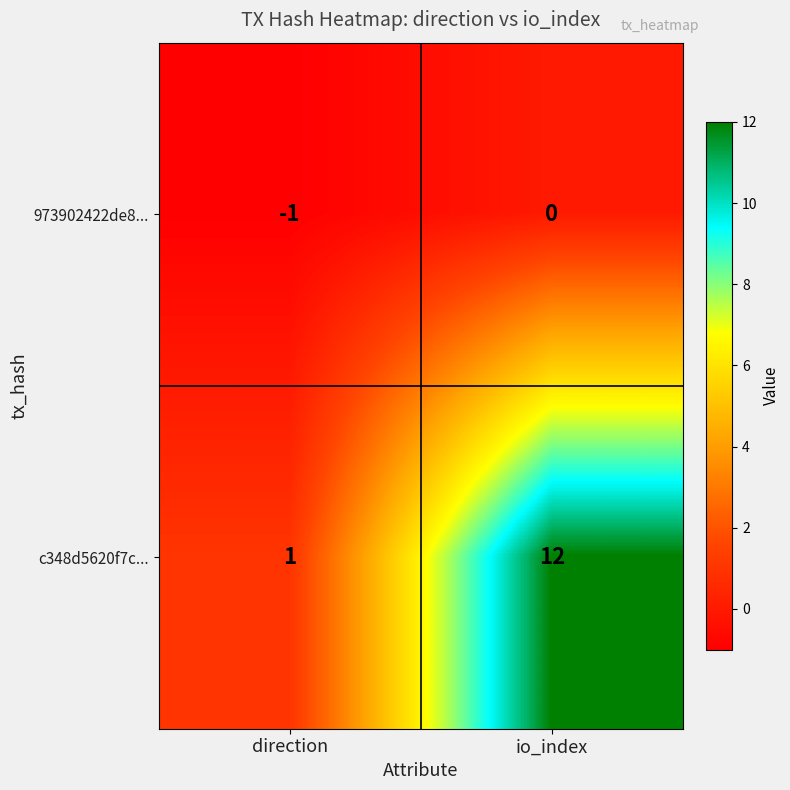

List the series in order of their overall mean, highest first.

c348d5620f7c..., 973902422de8...